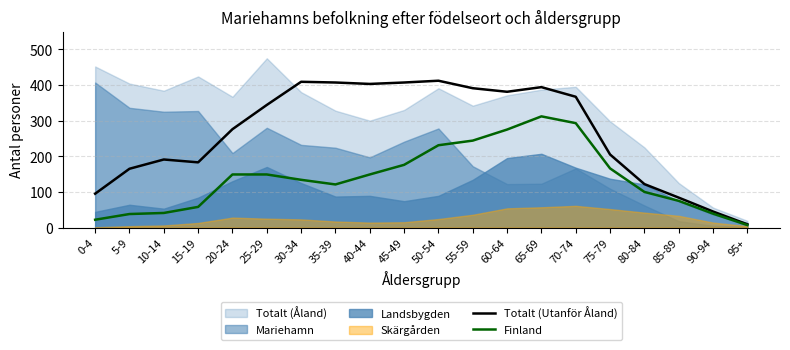

True or false: Totalt (Utanför Åland) has a value of 238 at 30-34.

False